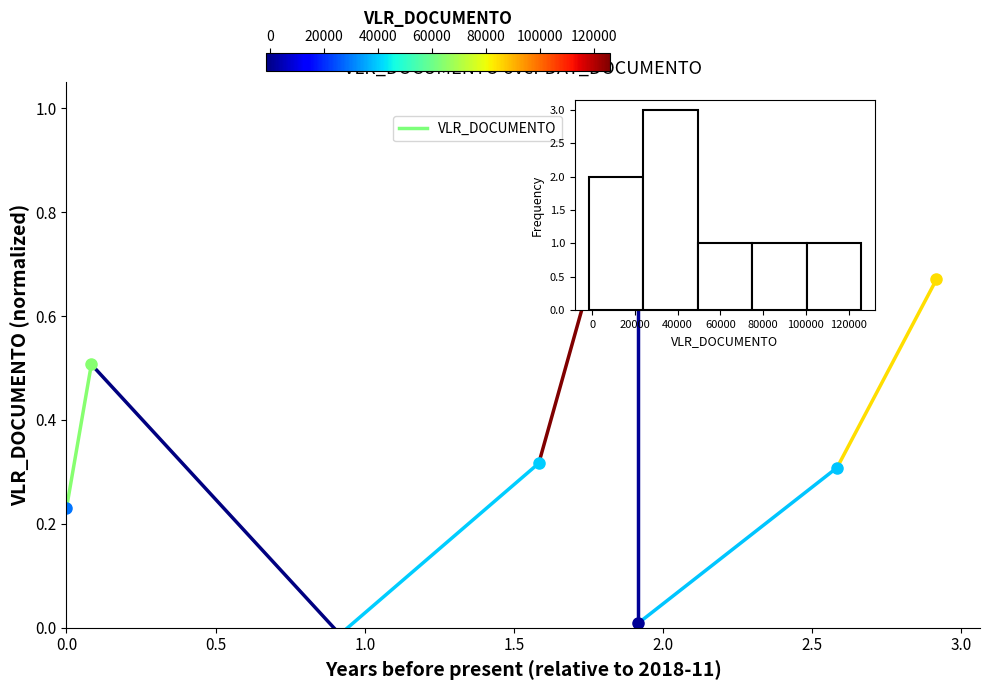

Reading left to right, transcribe all the data shown in this chart.

2	3	1	1	1